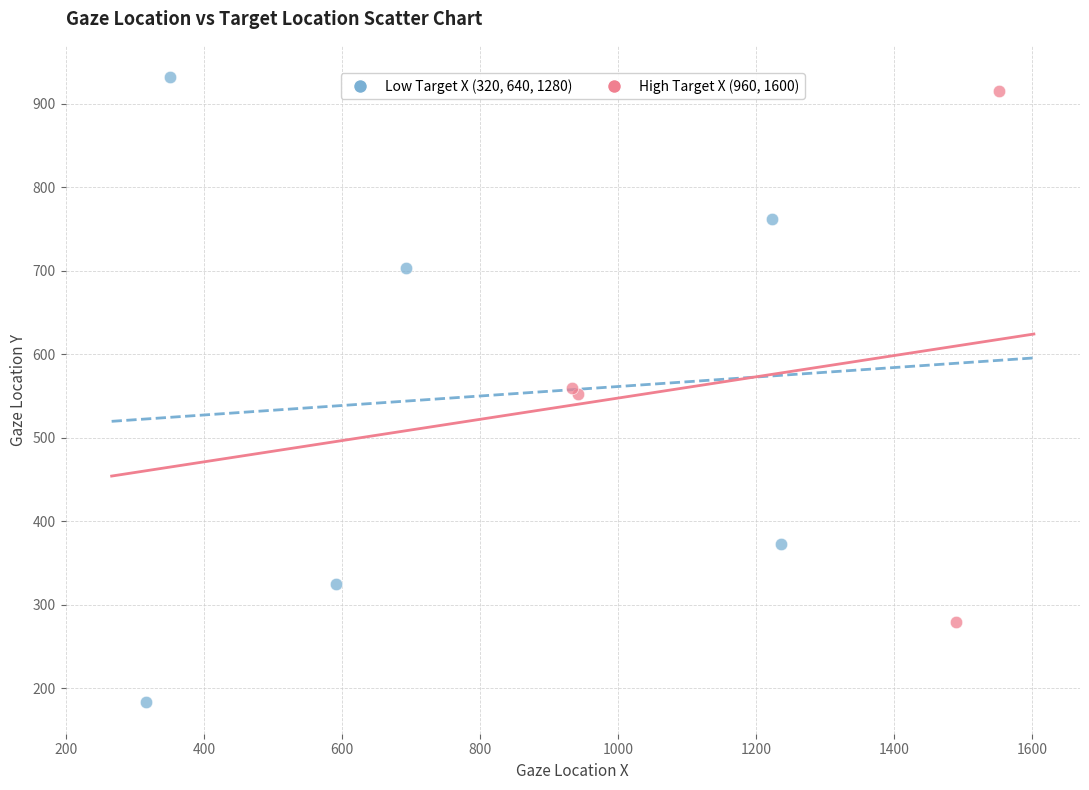

Which series has the largest Y range (max minus min)?

Low Target X (320, 640, 1280)